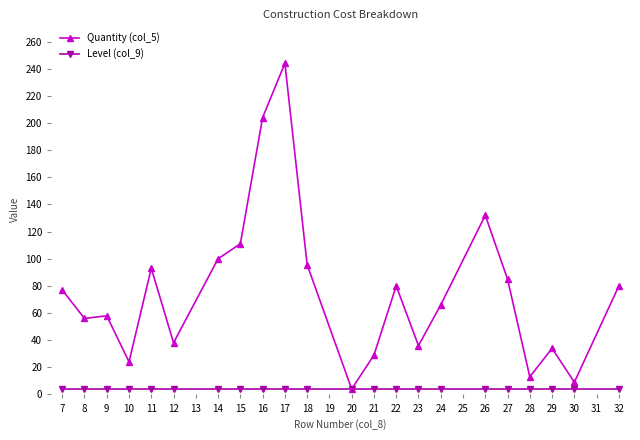

Does the chart have visible grid lines?

No